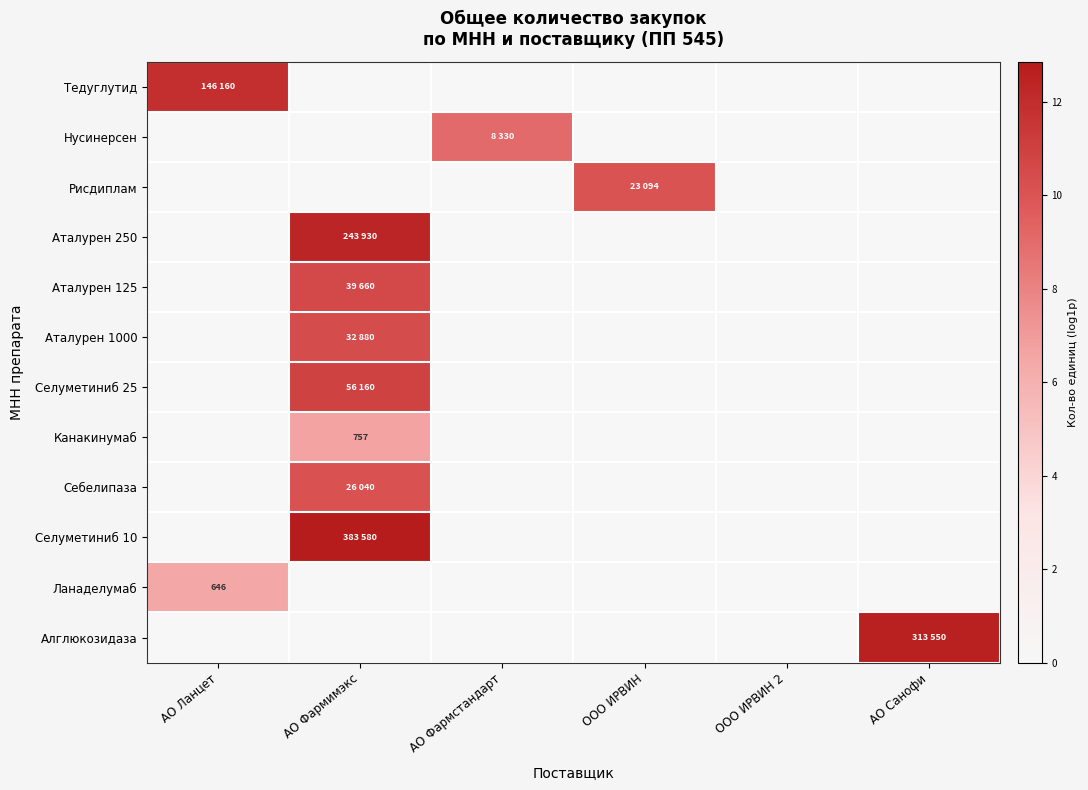

At which category is the sum across all series the highest?

АО Фармимэкс